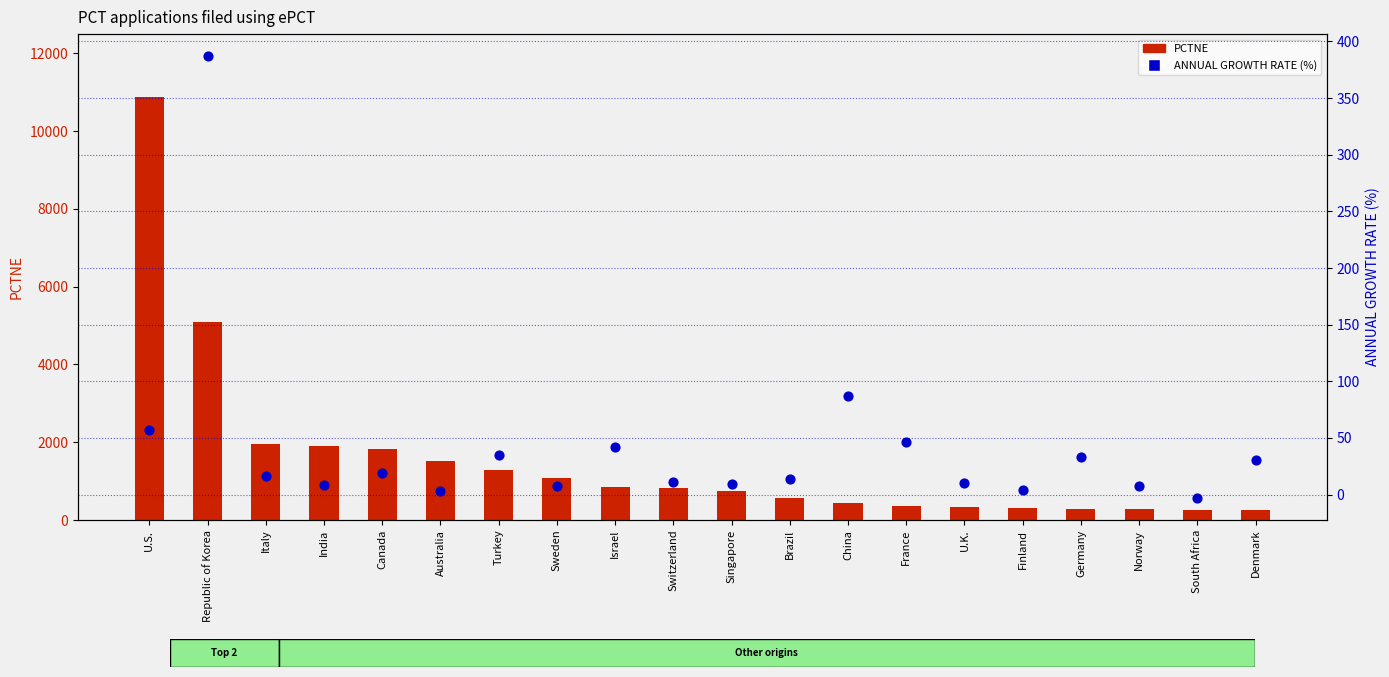

Which series has the largest total across all categories?

PCTNE